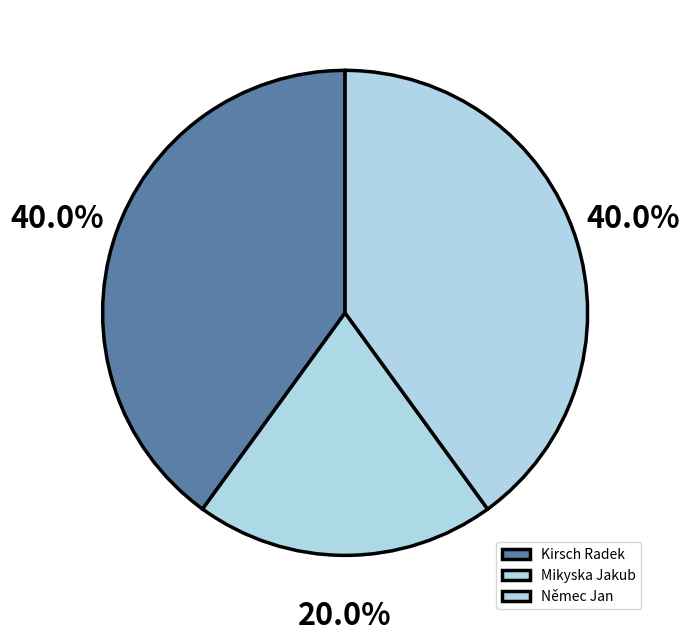

Which slice is the smallest?

Mikyska Jakub